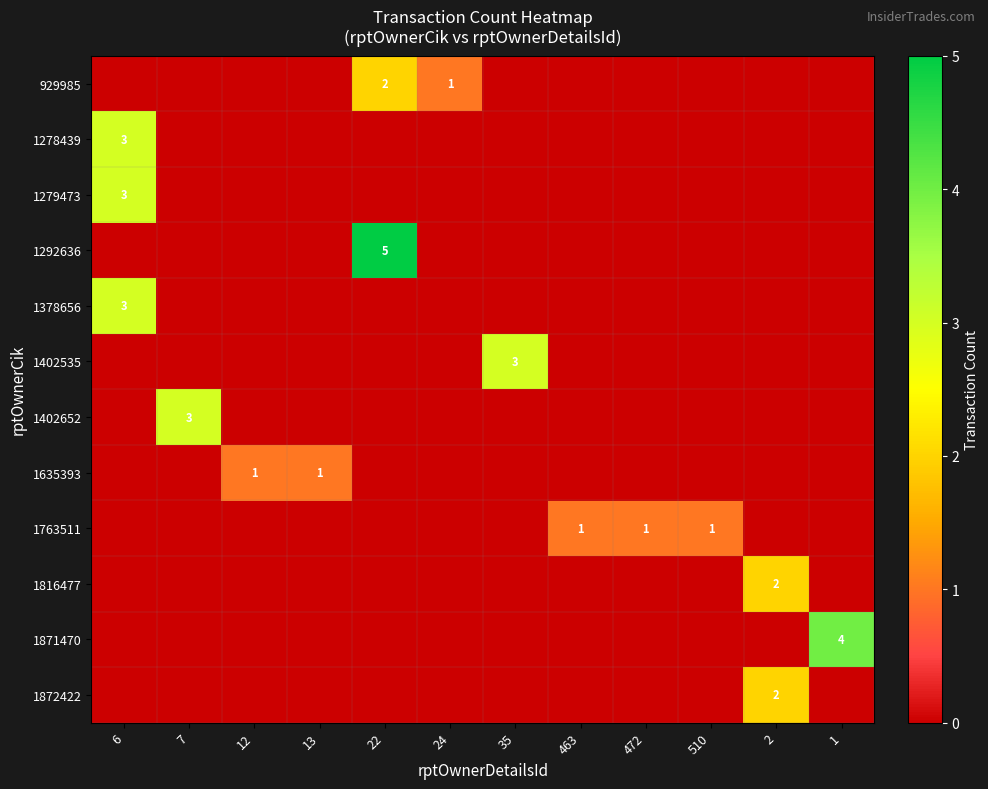

Is the value of 1872422 at 12 greater than the value of 1378656 at 1?

No